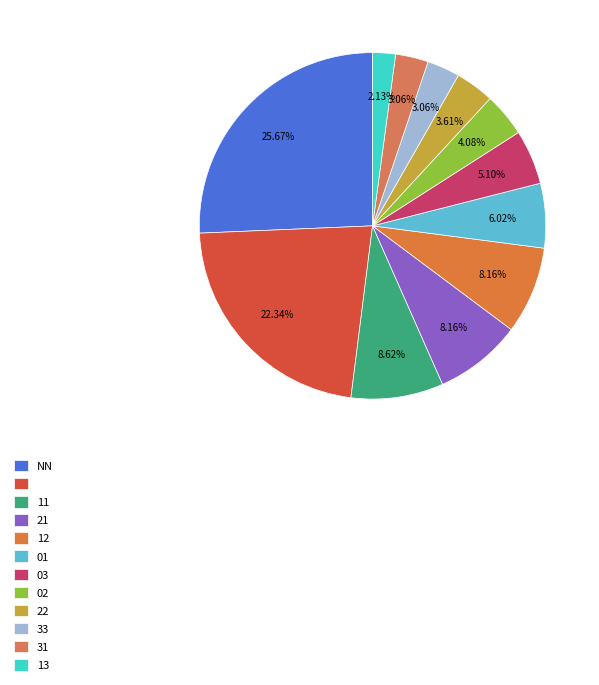

Rank the categories by value from lowest to highest.

13, 33, 31, 22, 02, 03, 01, 21, 12, 11, , NN